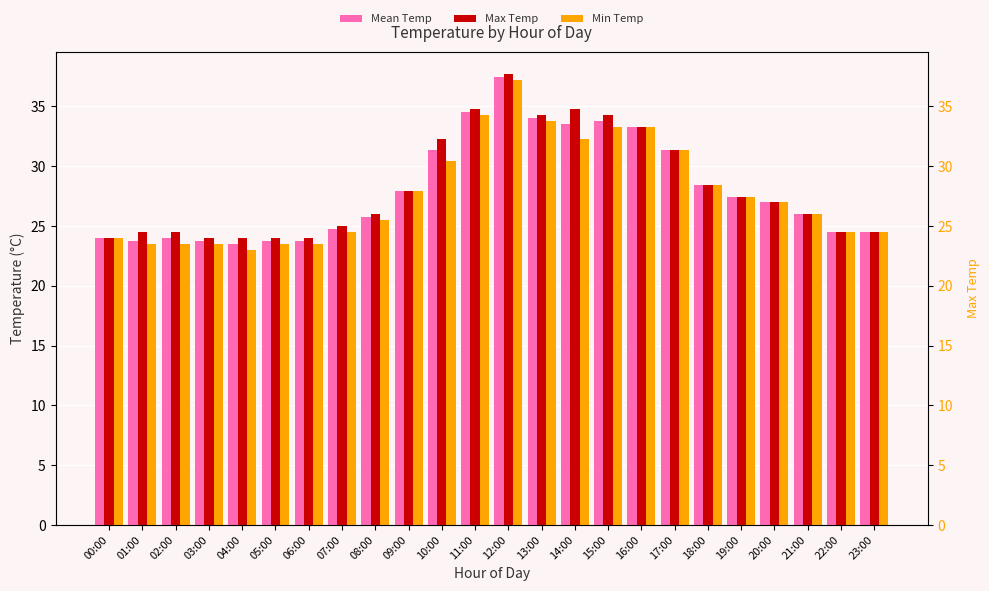

What is the difference between the Min Temp values at 16:00 and 09:00?

5.4